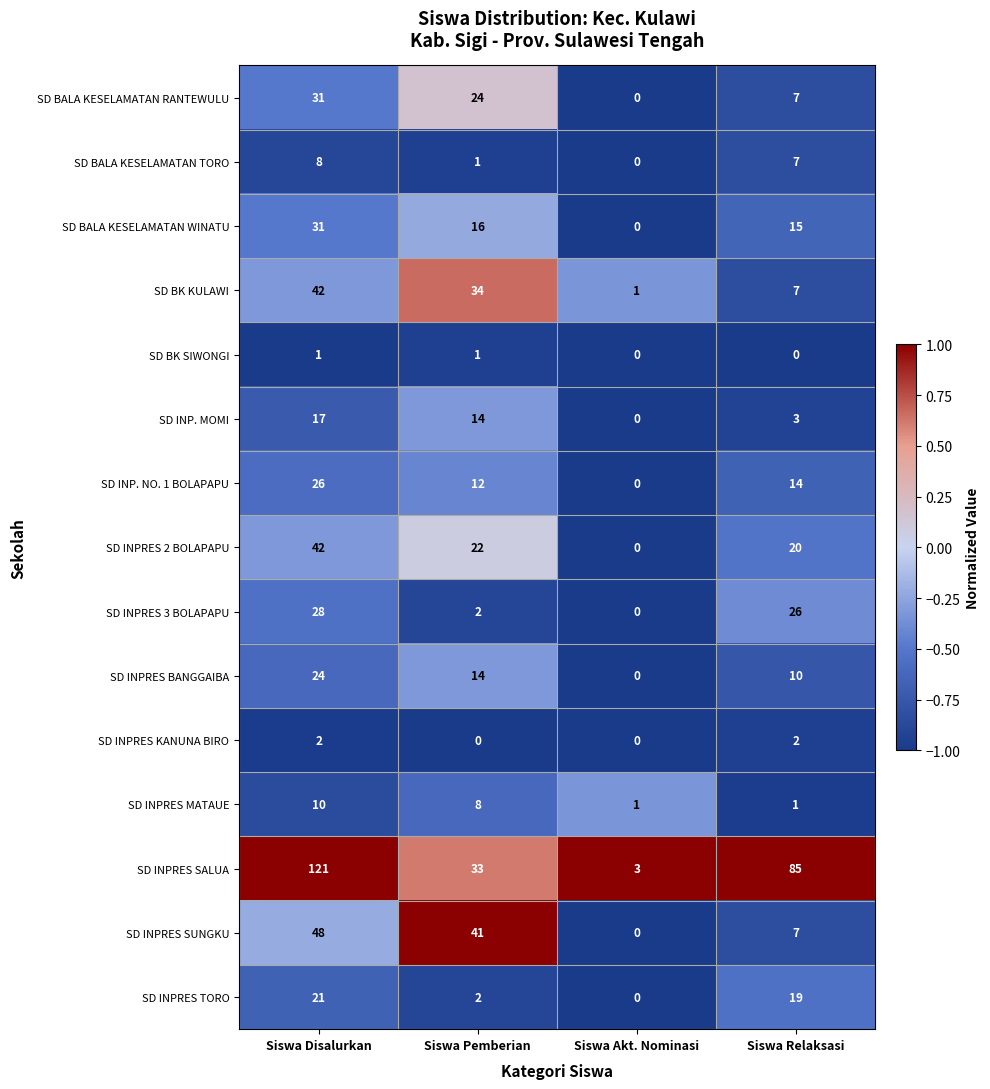

The value of SD BALA KESELAMATAN RANTEWULU at Siswa Pemberian is 42. True or false?

False